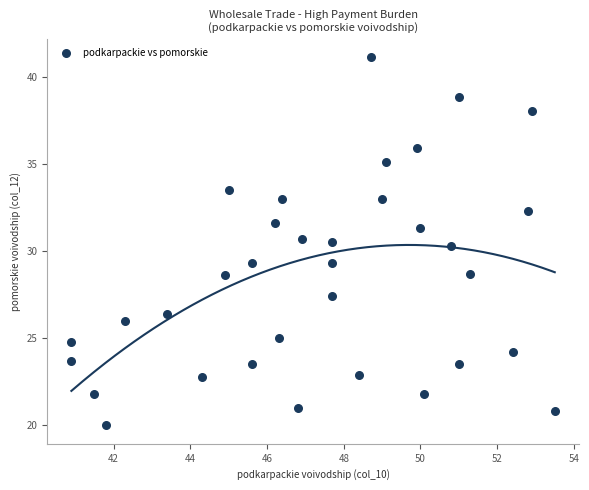

What is the range of Y values (max minus min)?

21.1